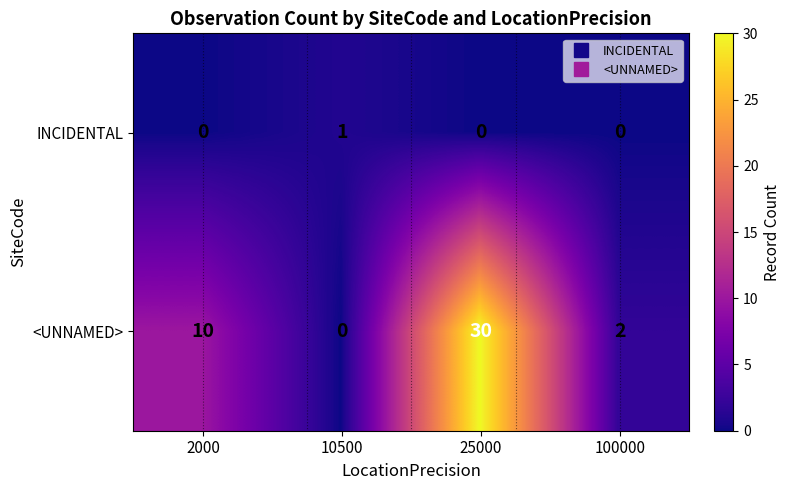

How many INCIDENTAL values are between 0 and 1?

4